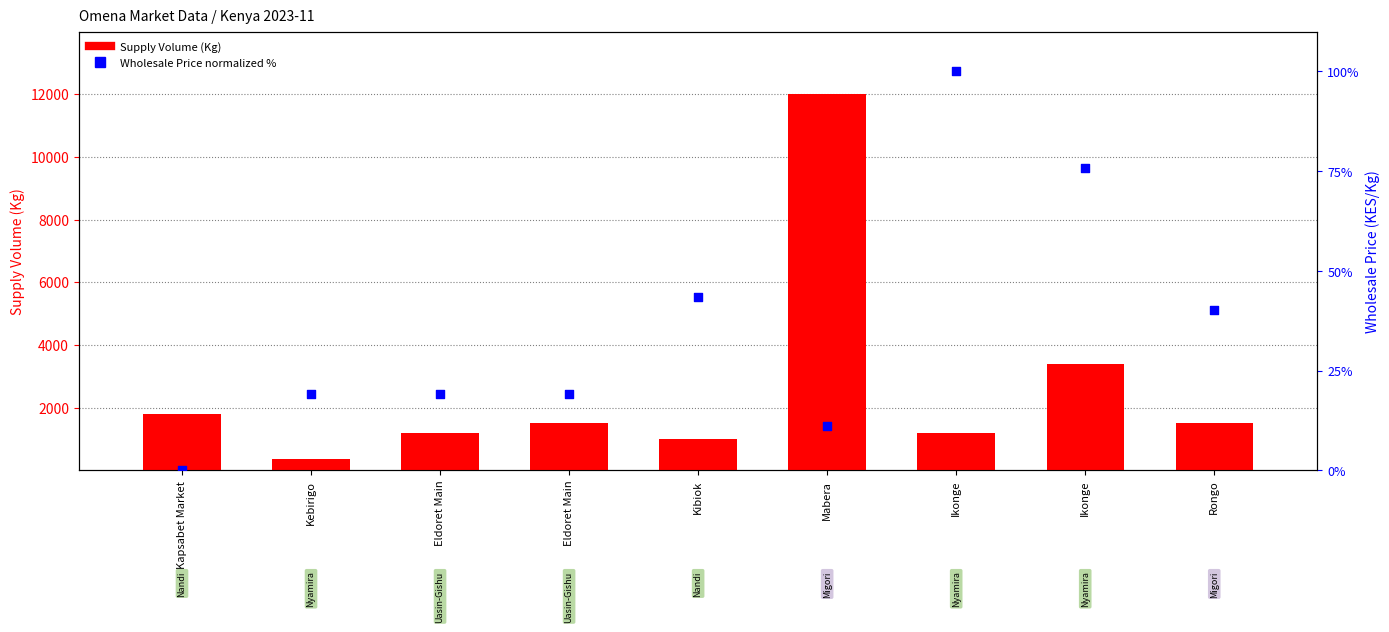

Which series has the largest total across all categories?

Supply Volume